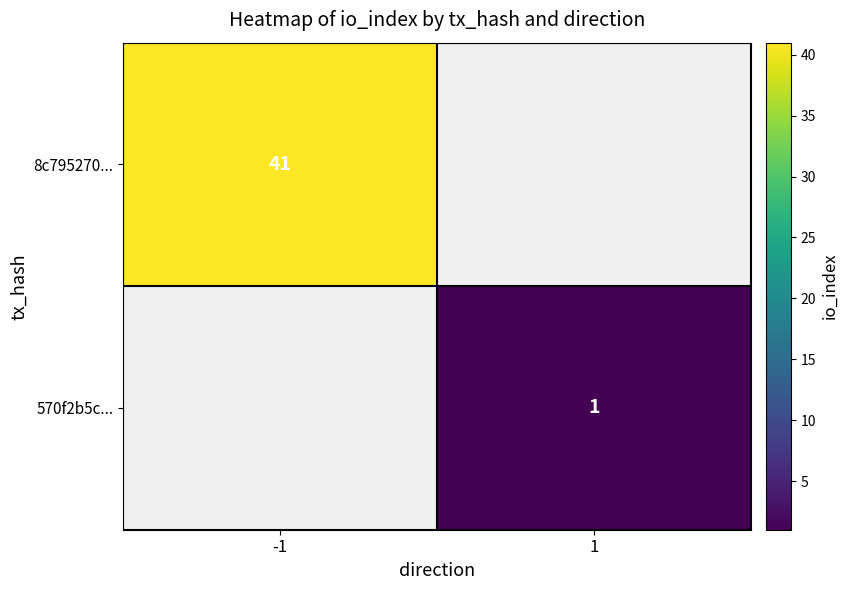

The 570f2b5c... series shows 1 at 1. True or false?

True